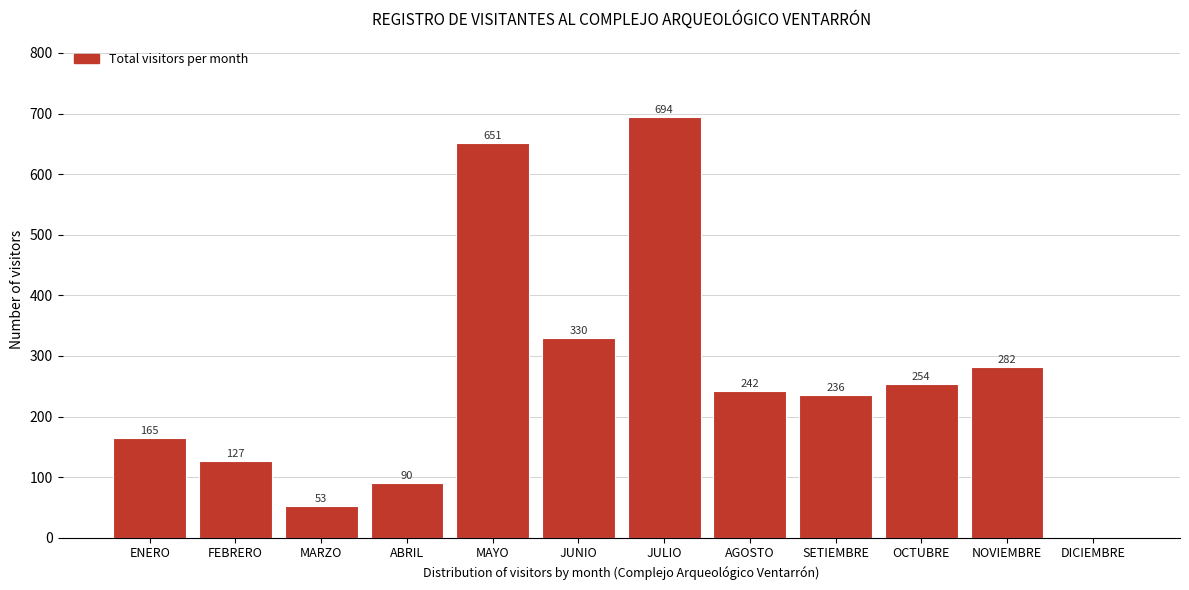

Reading left to right, list all the values displayed in this chart.

ENERO=165	FEBRERO=127	MARZO=53	ABRIL=90	MAYO=651	JUNIO=330	JULIO=694	AGOSTO=242	SETIEMBRE=236	OCTUBRE=254	NOVIEMBRE=282	DICIEMBRE=0